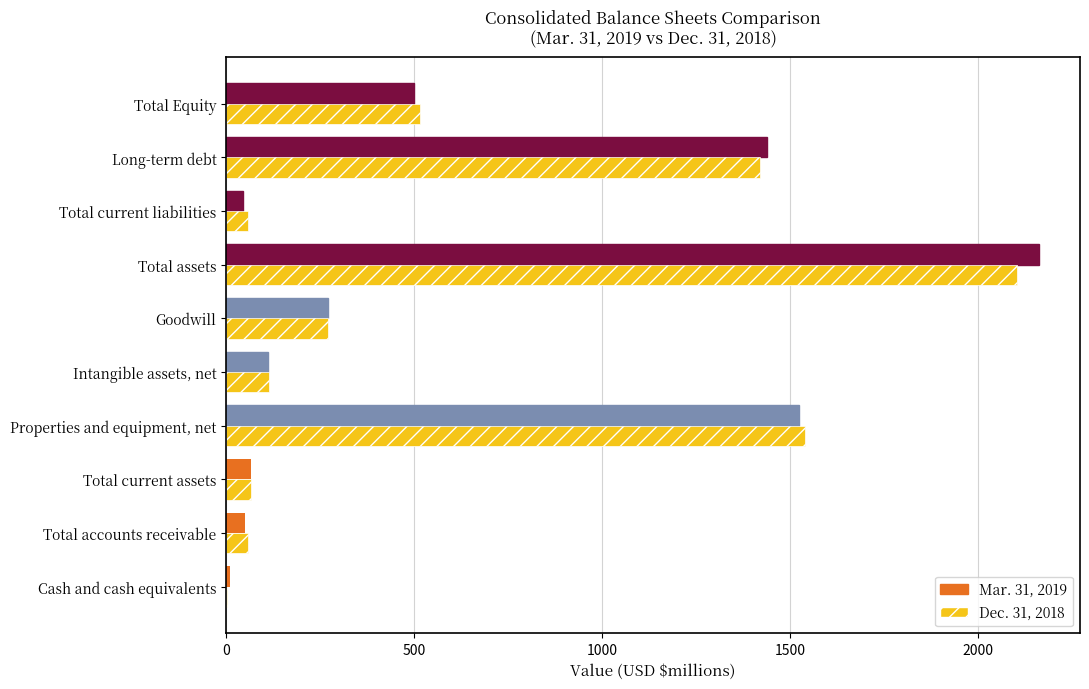

What is the greatest value displayed?

2162.2